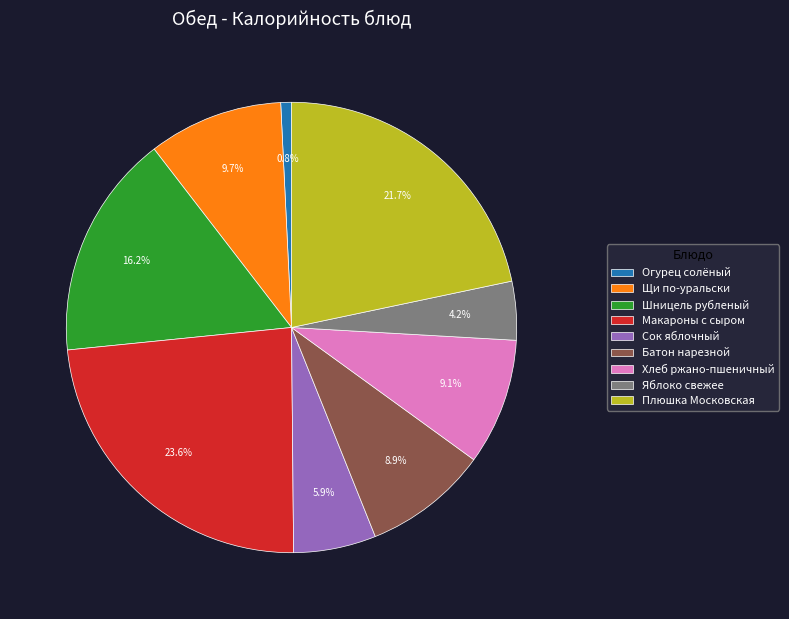

Which has a higher value, Яблоко свежее or Плюшка Московская?

Плюшка Московская